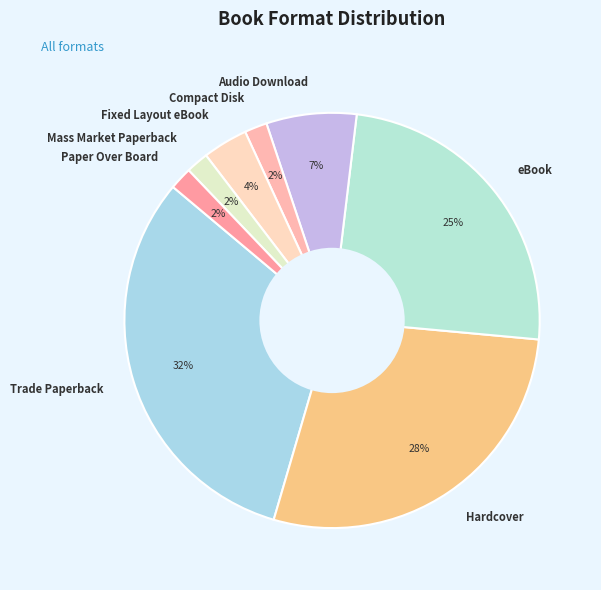

What is the largest slice in the pie chart?

Trade Paperback